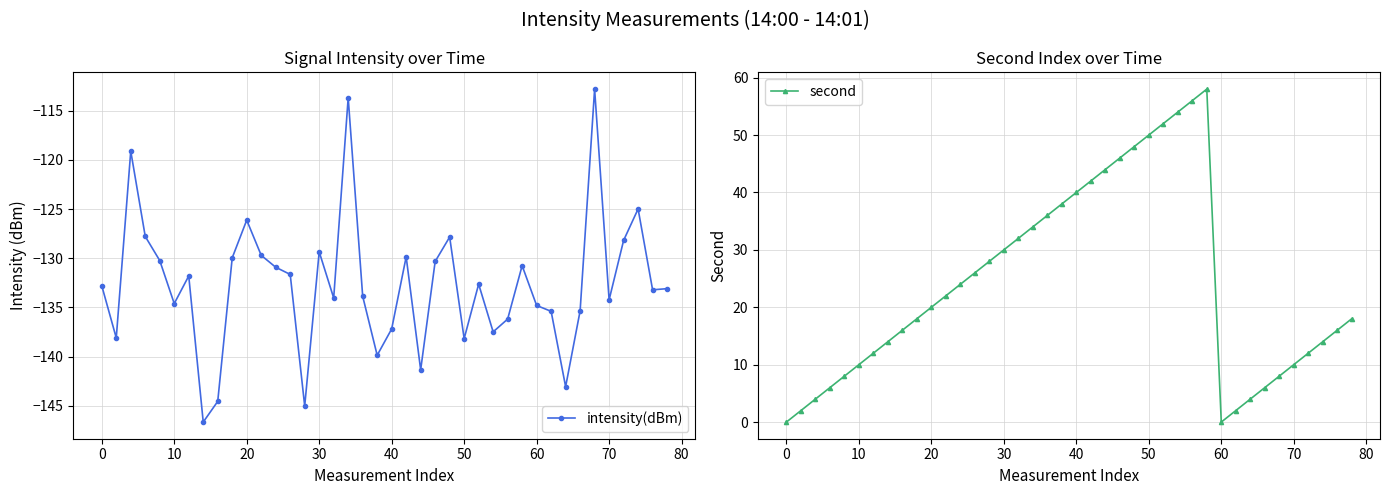

In second, how many points are higher than both neighbors (excluding endpoints)?

1